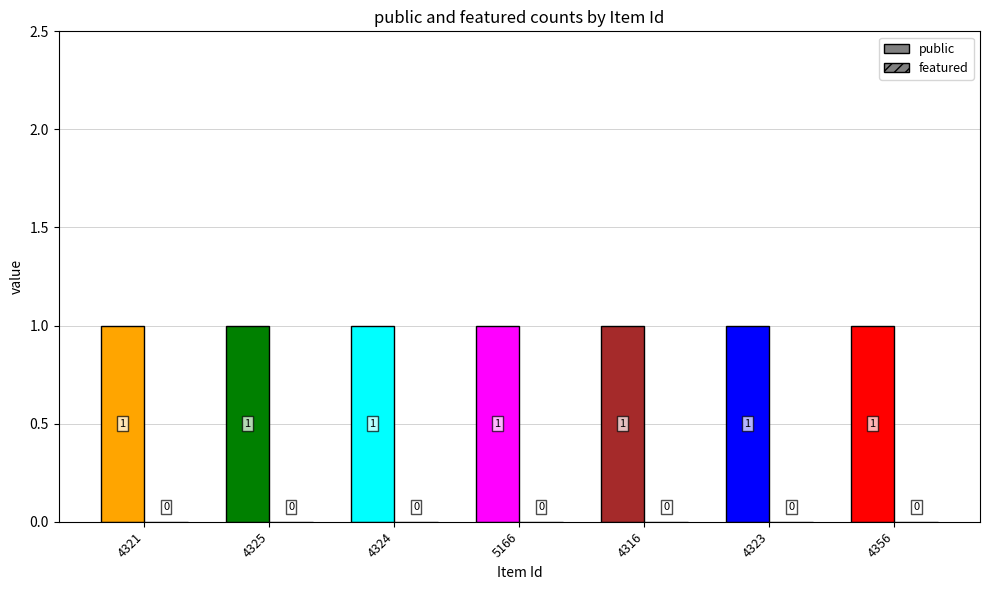

At which label is featured closest to 0?

4321